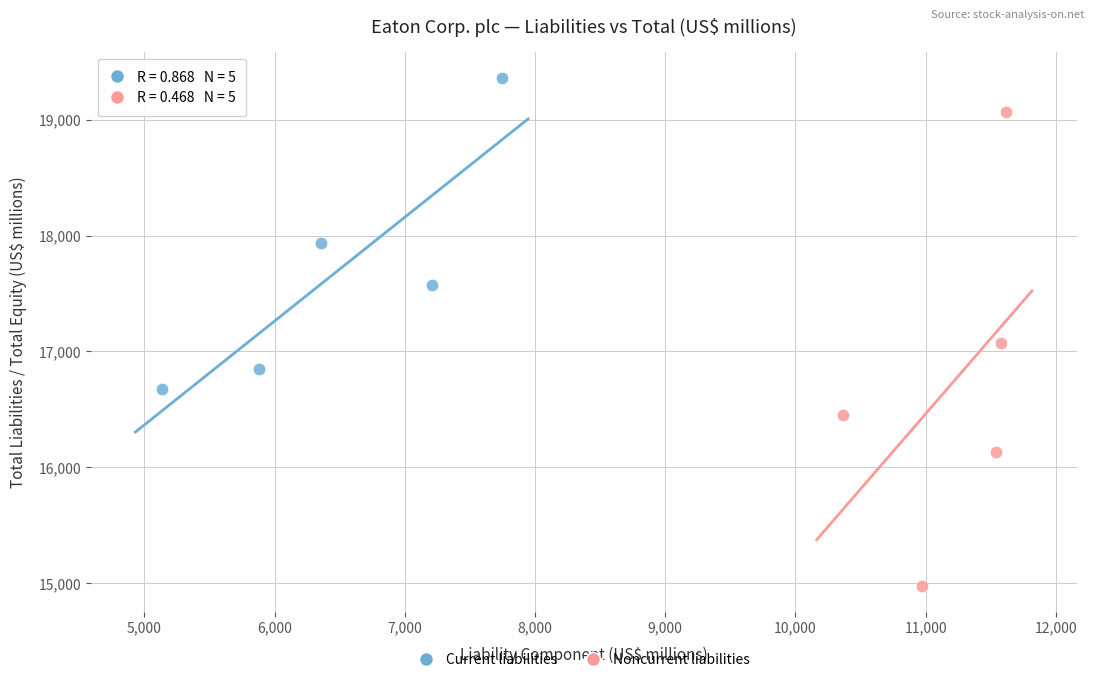

Which series reaches the minimum Y coordinate?

Noncurrent liabilities